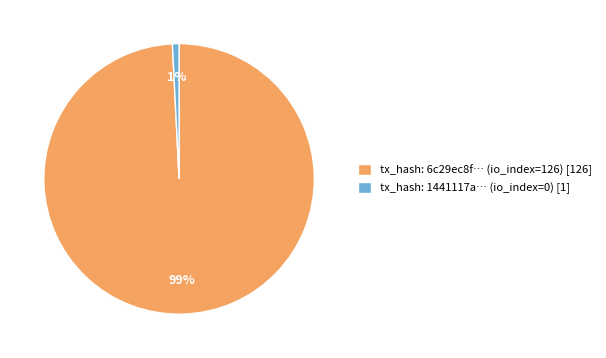

Which category has the biggest portion of the pie?

tx_hash: 6c29ec8f… (io_index=126) [126]